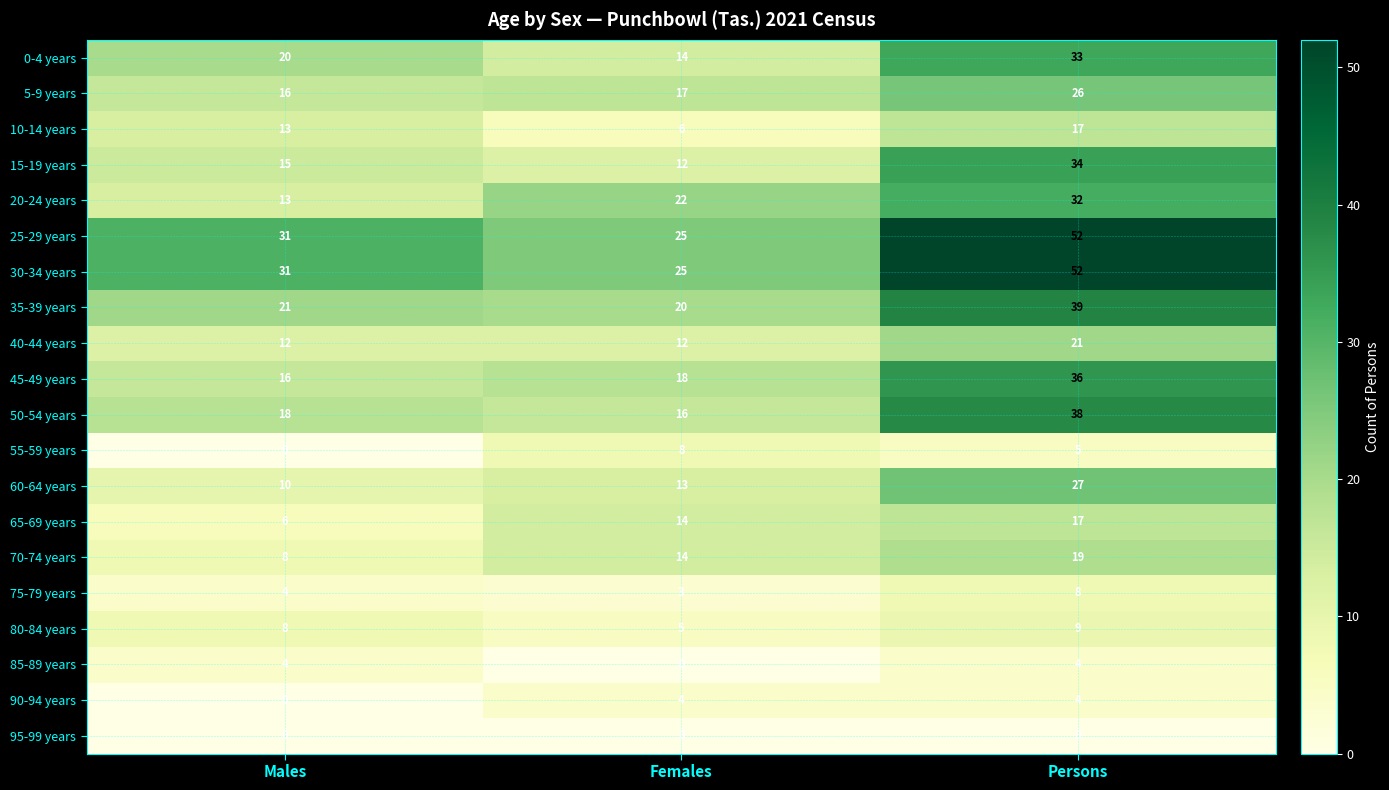

What is the difference between the 40-44 years values at Females and Persons?

9